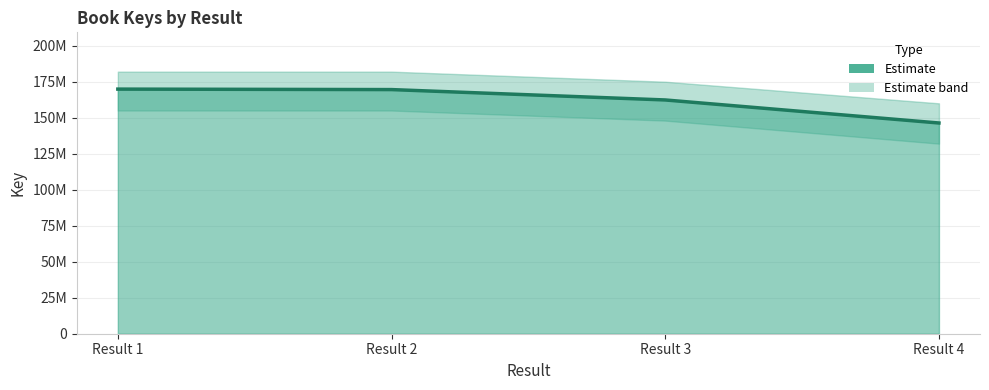

How many values exceed 169542728?

1